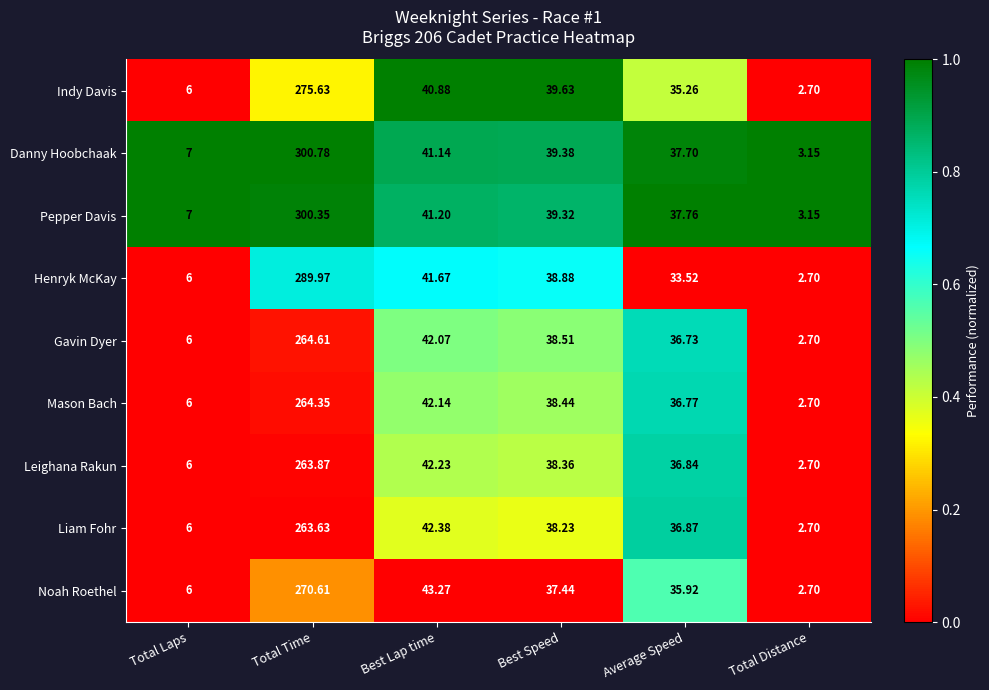

List the labels in order of Mason Bach value, largest first.

Total Time, Best Lap time, Best Speed, Average Speed, Total Laps, Total Distance